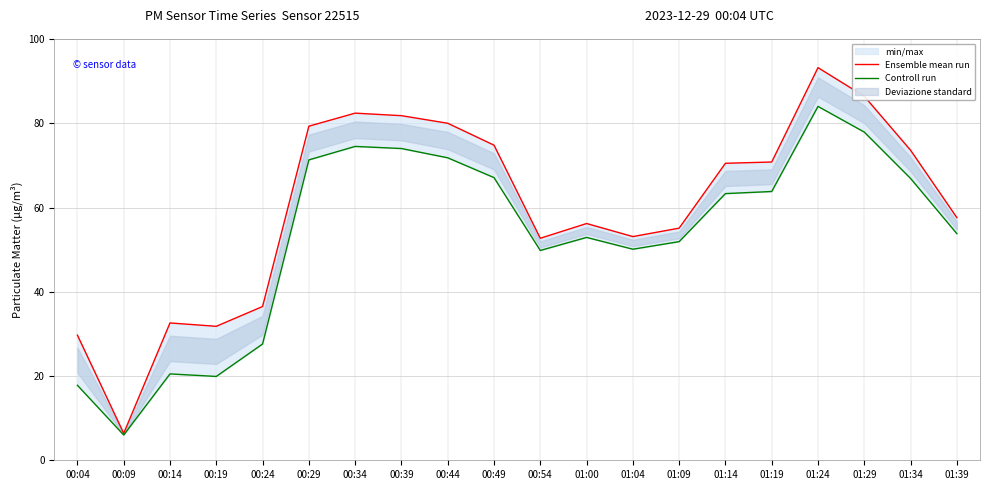

At how many categories does at least one series exceed 8?

19